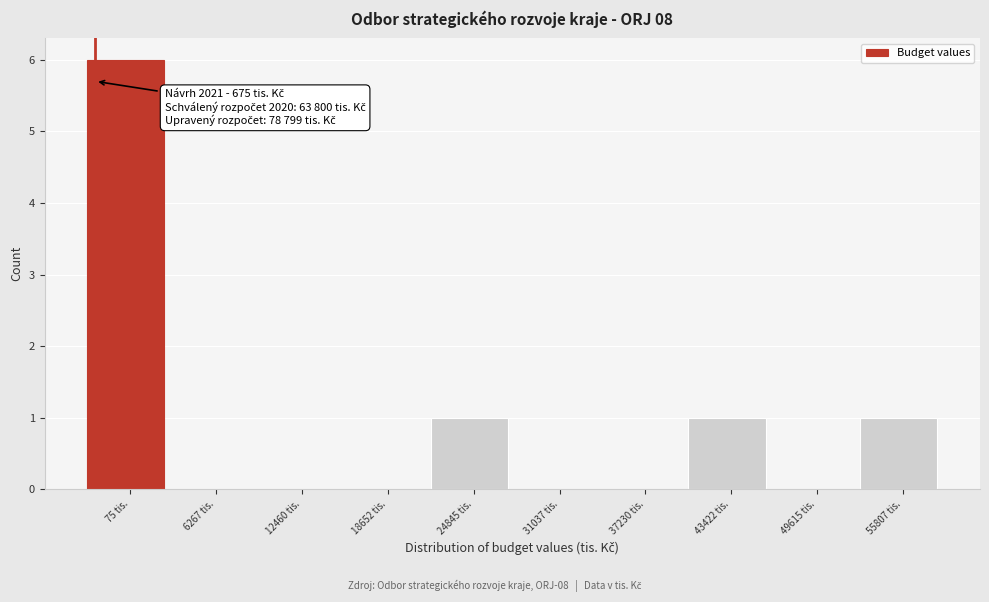

Reading left to right, list all the values displayed in this chart.

75 tis.=6	6267 tis.=0	12460 tis.=0	18652 tis.=0	24845 tis.=1	31037 tis.=0	37230 tis.=0	43422 tis.=1	49615 tis.=0	55807 tis.=1